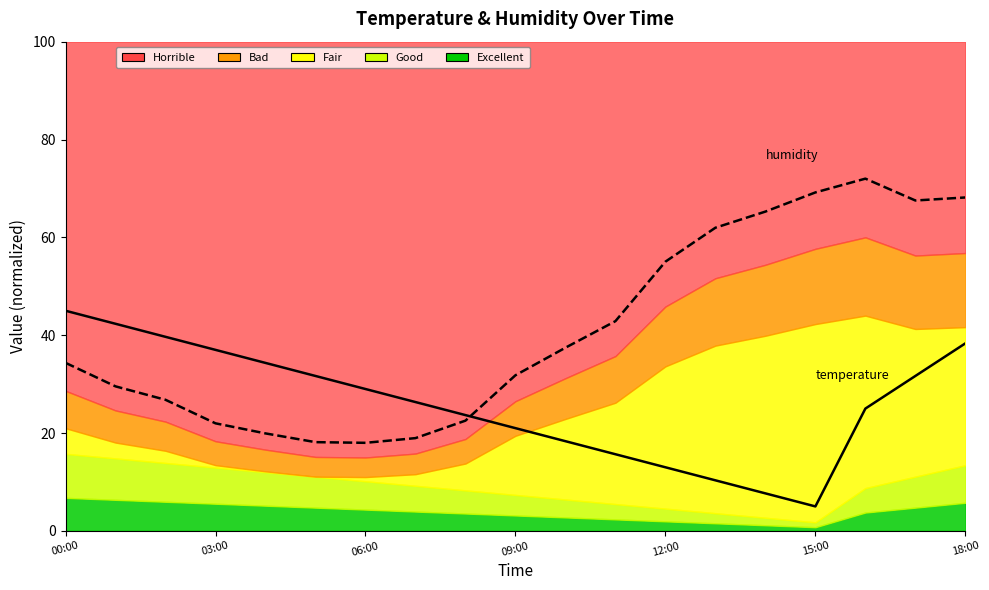

What is the value of the temperature point at the 1st from the left?

45.0